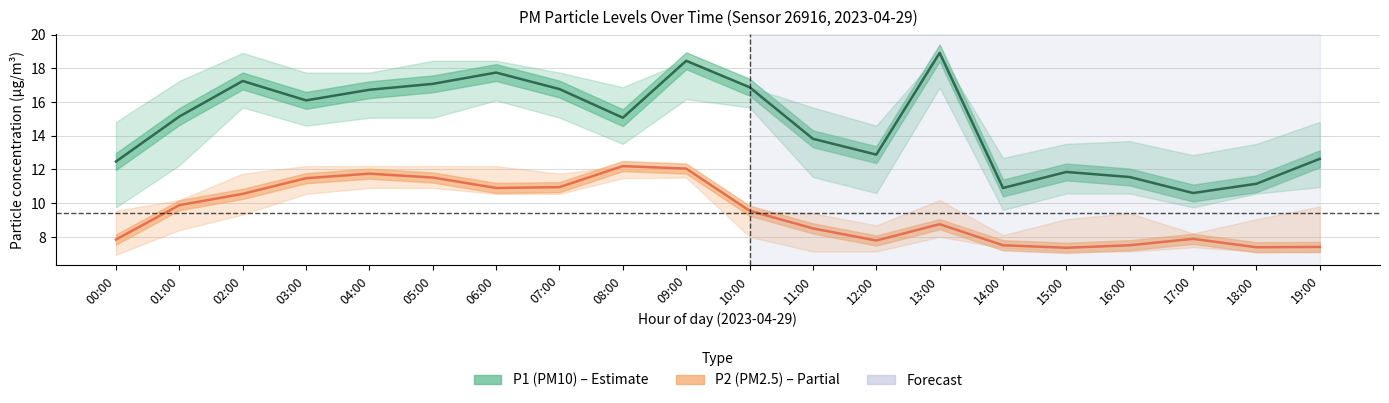

True or false: P1 (PM10) and P2 (PM2.5) intersect in this chart.

False